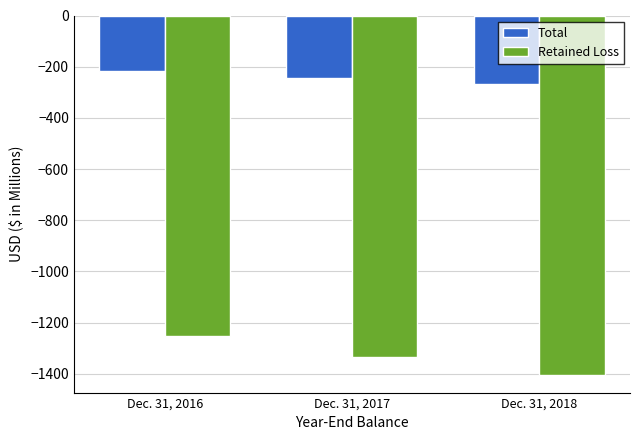

Reading left to right, extract all data points from this chart.

Total: Dec. 31, 2016=-215.6	Dec. 31, 2017=-245.3	Dec. 31, 2018=-268.8
Retained Loss: Dec. 31, 2016=-1252.6	Dec. 31, 2017=-1336.1	Dec. 31, 2018=-1403.6